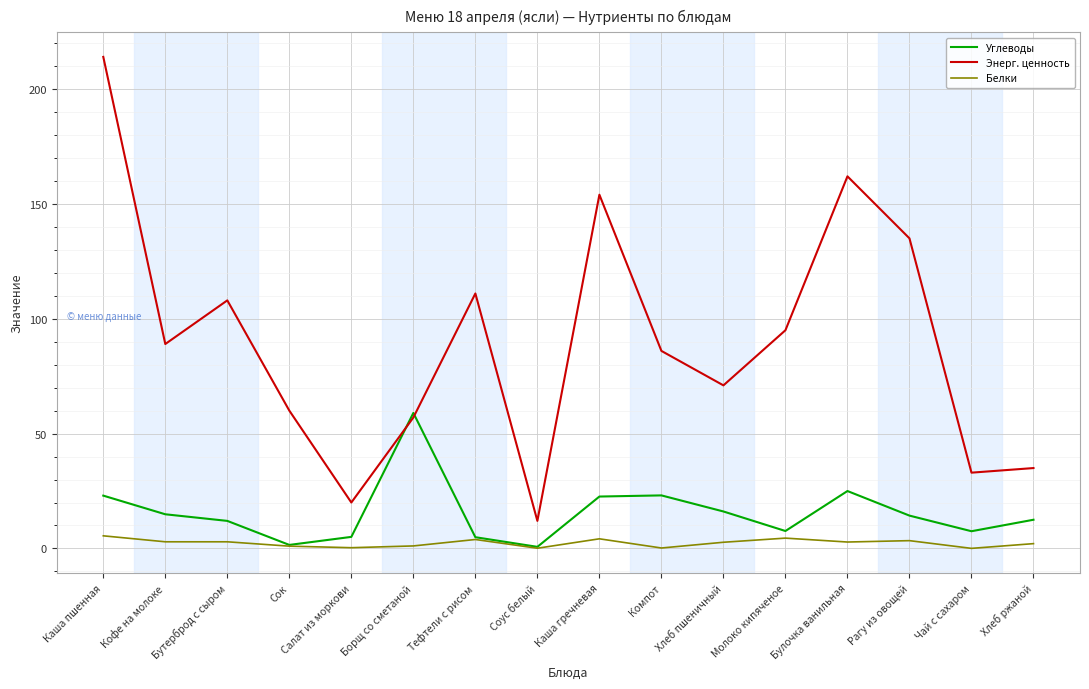

What is the maximum value shown in the chart?

214.0